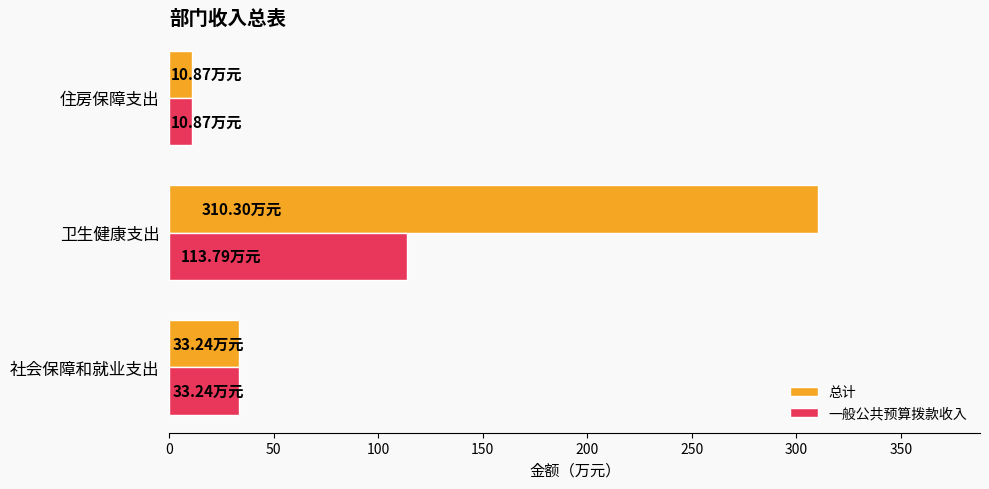

What is the total value across all series at 卫生健康支出?

424.1